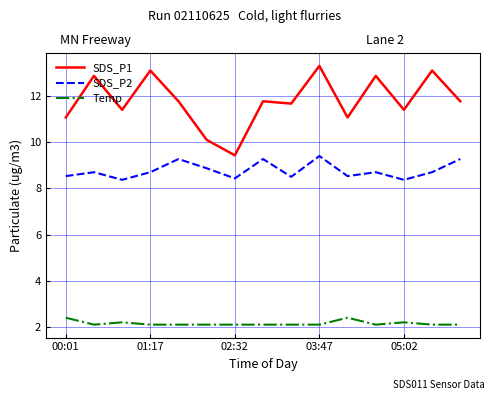

What is the difference between the maximum and minimum values in the SDS_P2 series?

1.0